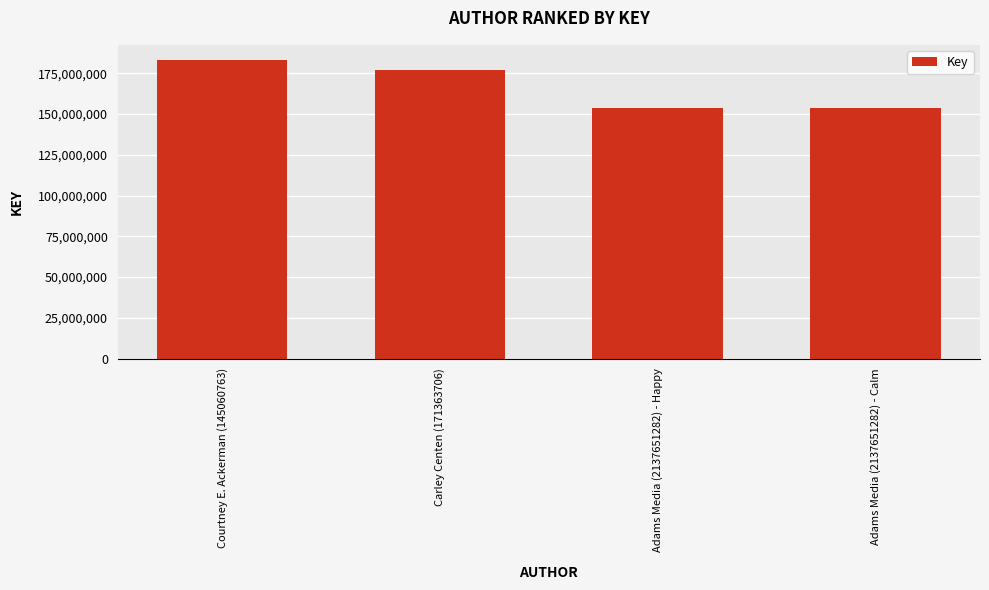

What is the value of the 1st bar from the left?

183297659